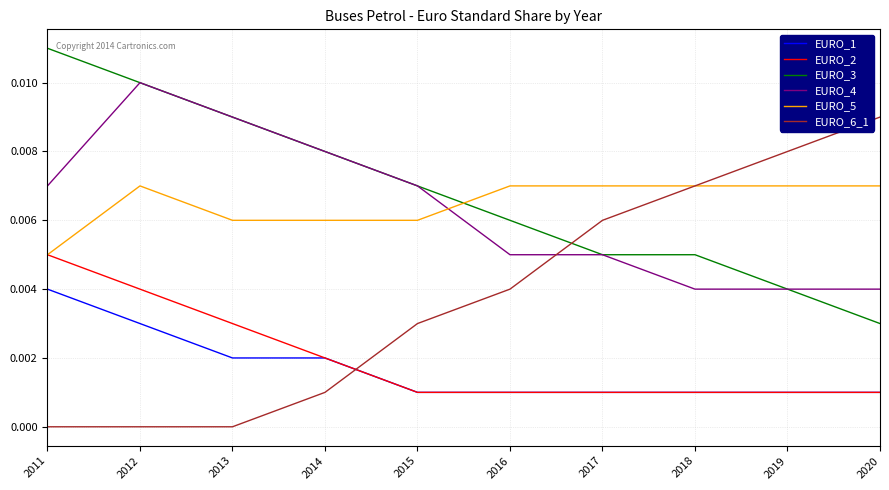

Count the EURO_4 values in the range 0 to 1.

10